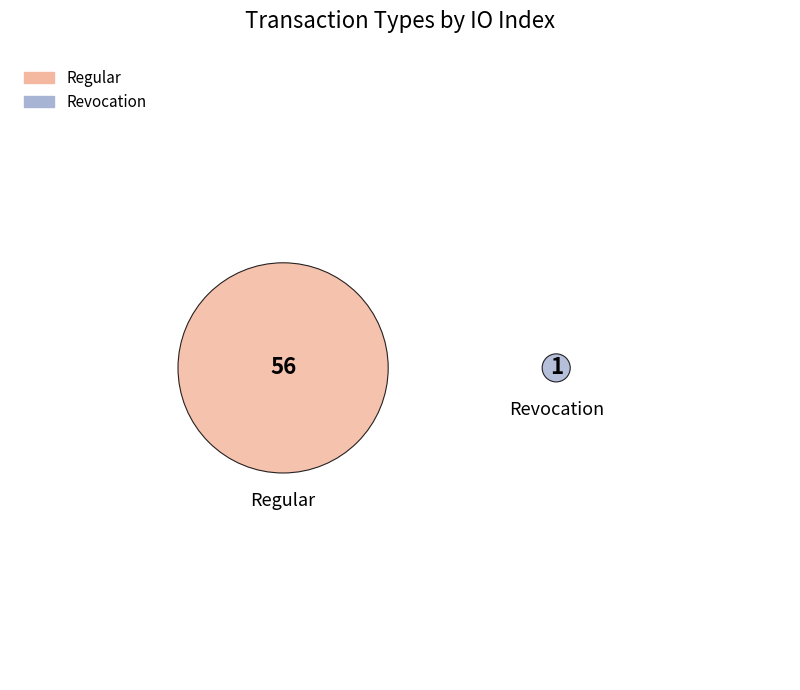

Is it true that Revocation is 13% of the pie?

False